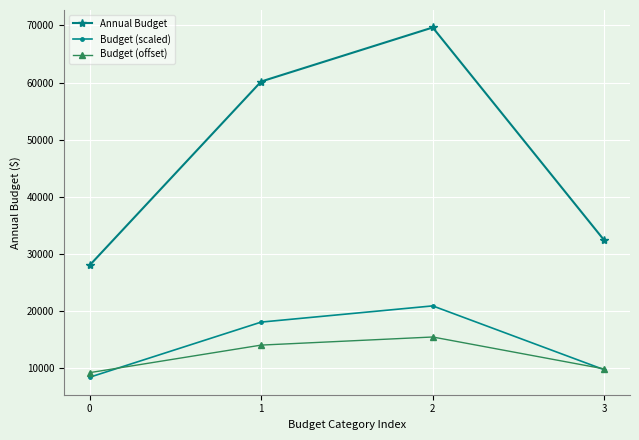

Is the value of Budget (offset) at 3 greater than the value of Annual Budget at 0?

No